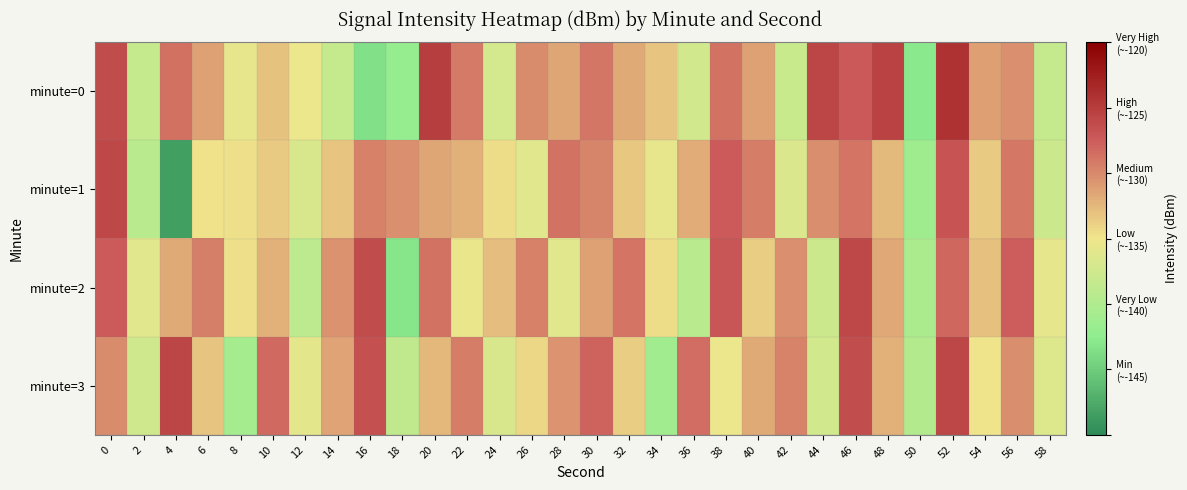

Count the number of categories in the chart.

30